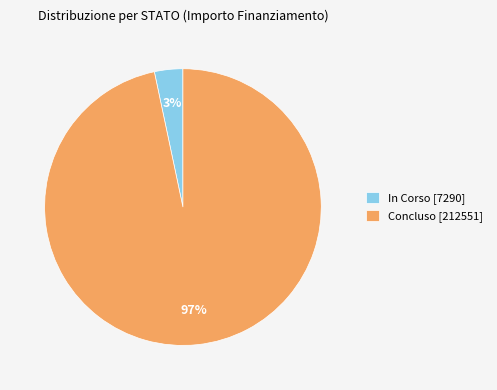

Which category has the smallest portion of the pie?

In Corso [7290]